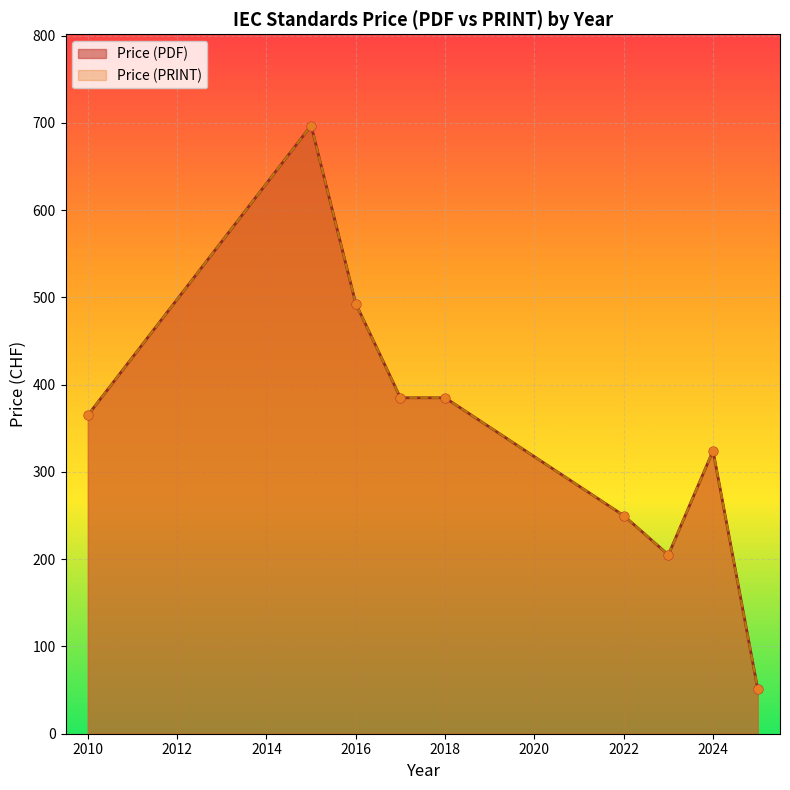

Is the value of Price (PRINT) at 2025 greater than the value of Price (PDF) at 2016?

No